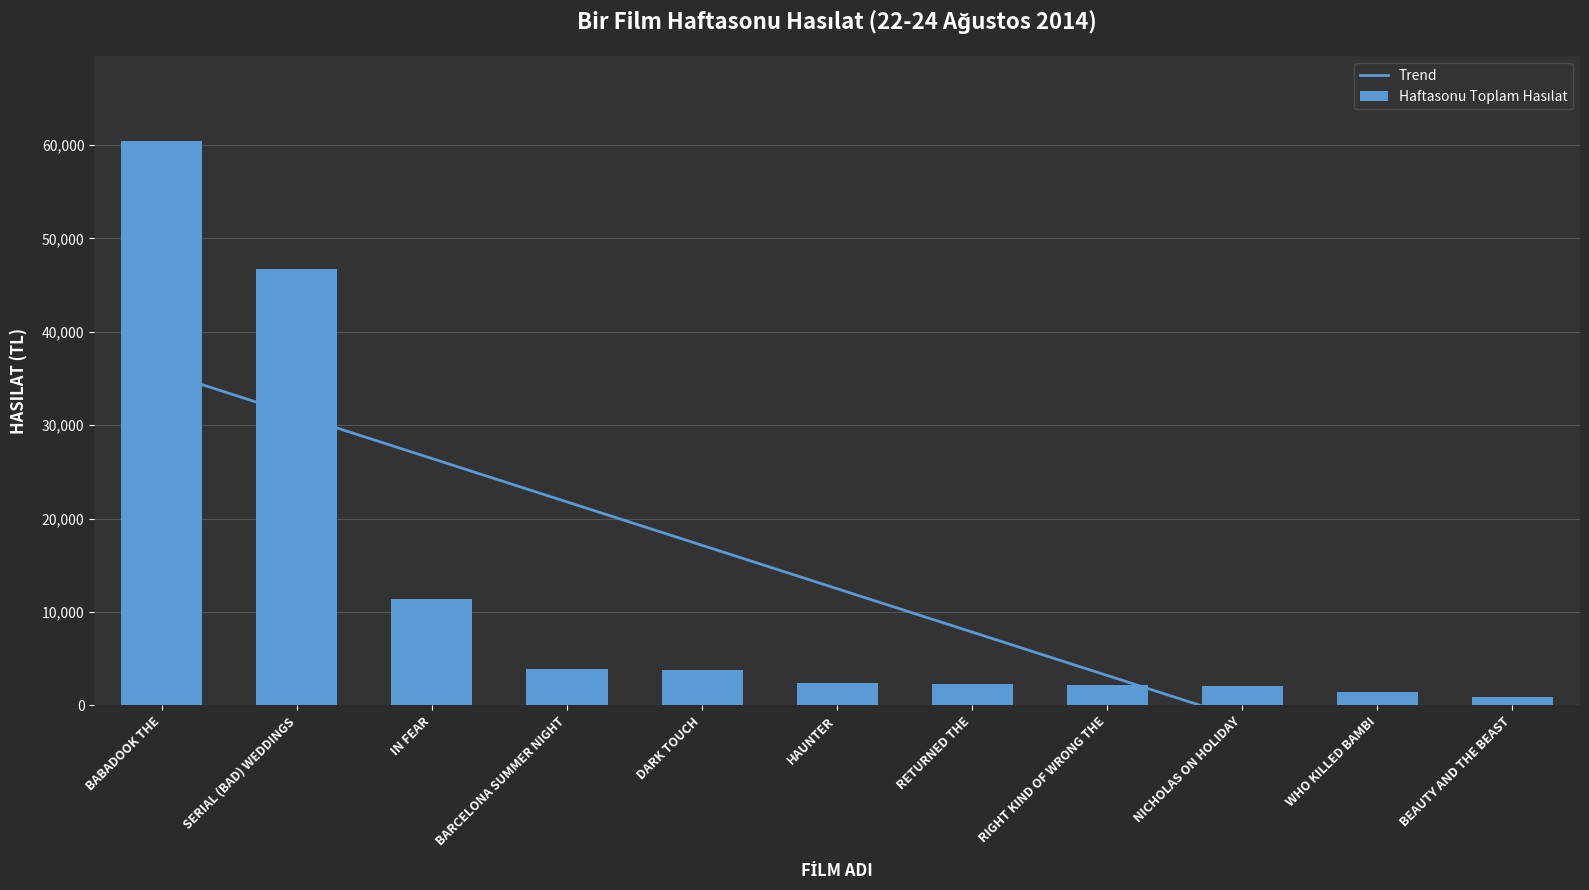

List the labels in order of value, largest first.

BABADOOK THE, SERIAL (BAD) WEDDINGS, IN FEAR, BARCELONA SUMMER NIGHT, DARK TOUCH, HAUNTER, RETURNED THE, RIGHT KIND OF WRONG THE, NICHOLAS ON HOLIDAY, WHO KILLED BAMBI, BEAUTY AND THE BEAST